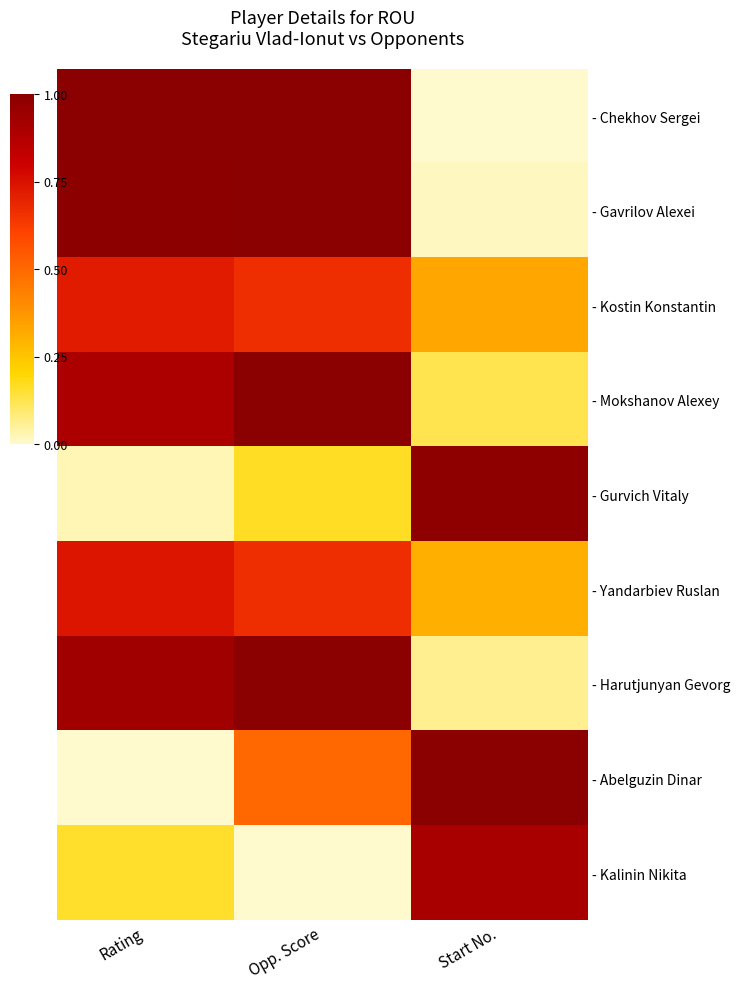

What is the total value across all series at Rating?

5.5